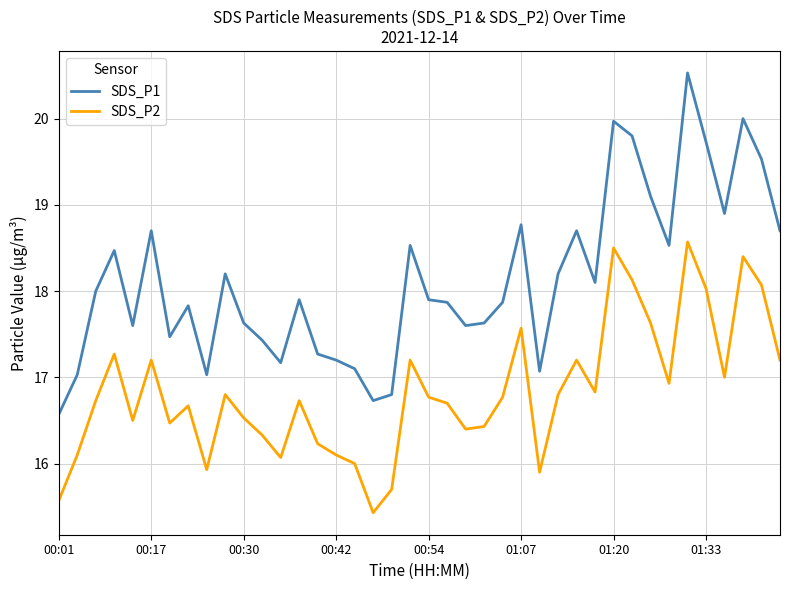

What is the maximum value shown in the chart?

20.5